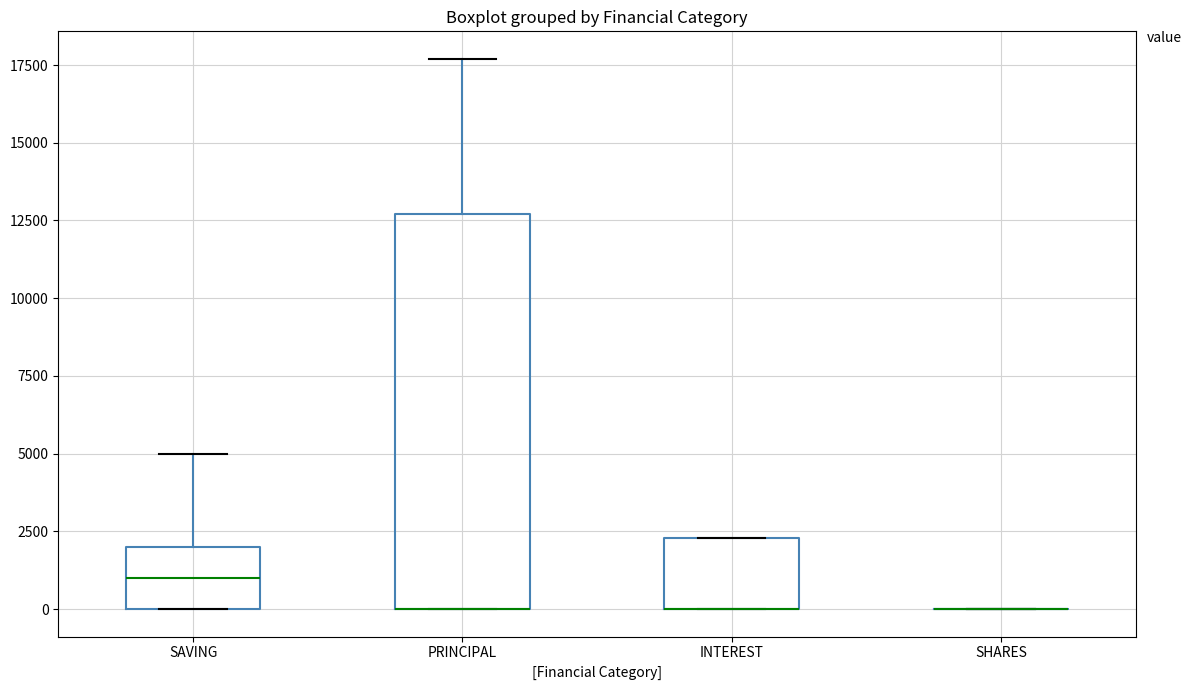

Comparing the boxes themselves (not the whiskers), which one is the tallest?

PRINCIPAL